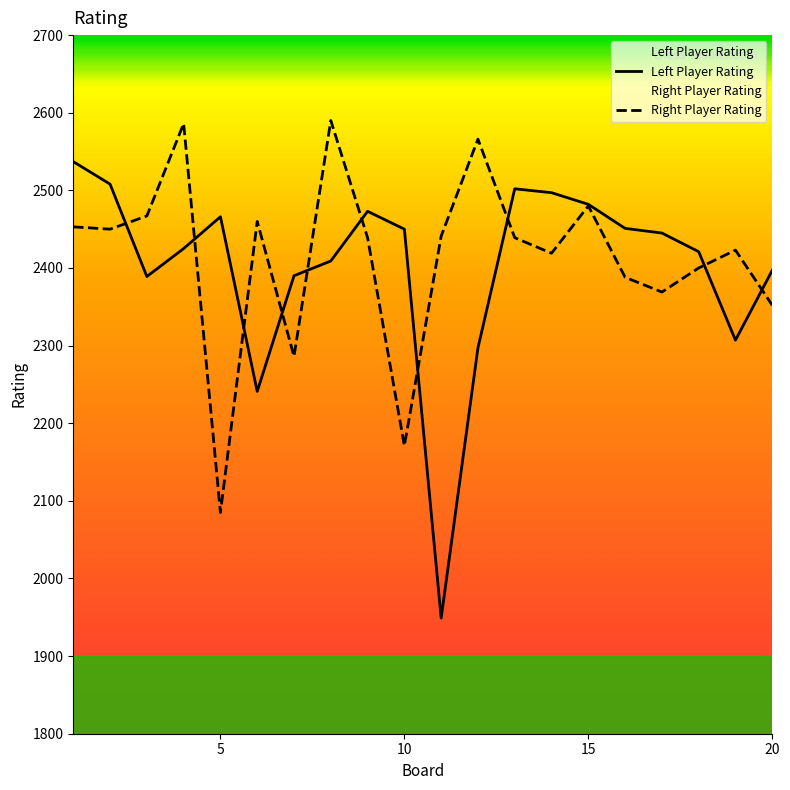

How many data points in Right Player Rating are less than 2439?

9